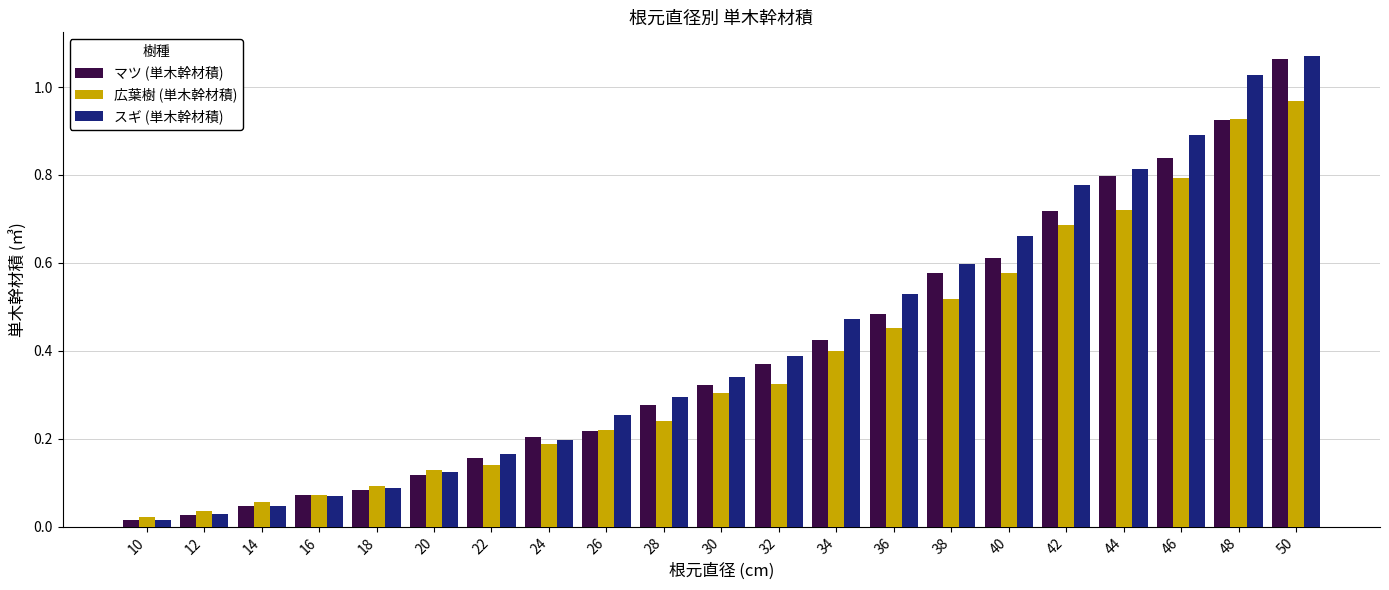

Does the chart contain any negative values?

No